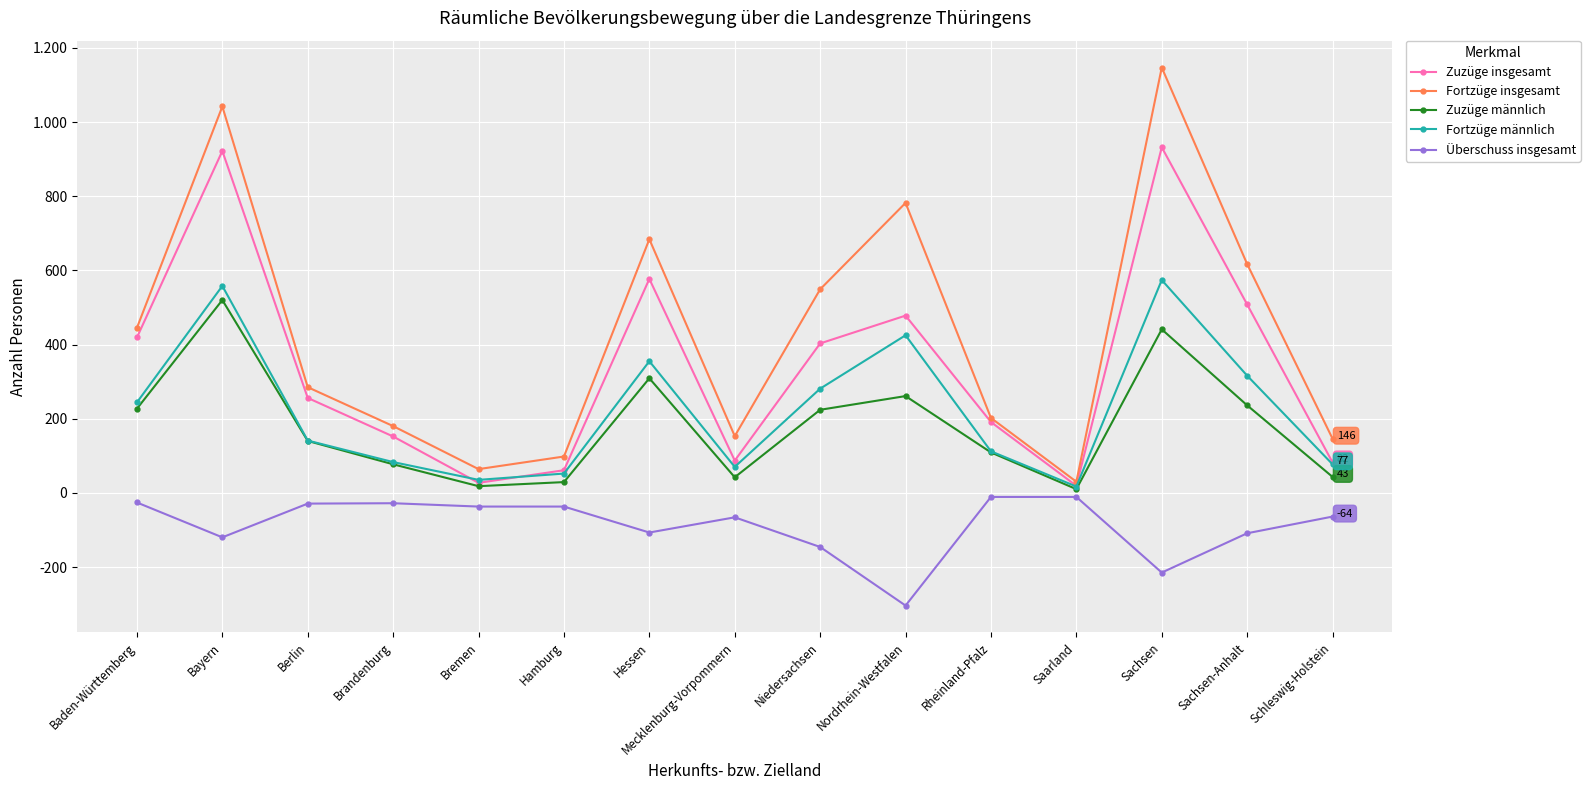

Does the chart have visible grid lines?

Yes